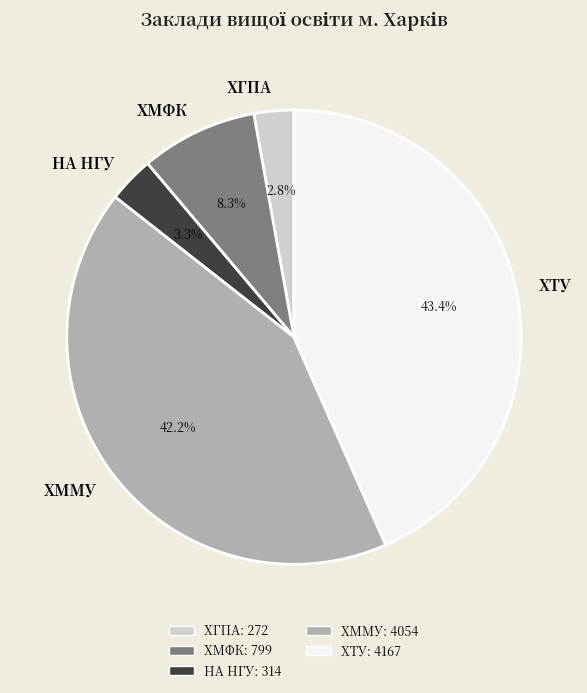

Which category has the biggest portion of the pie?

ХТУ